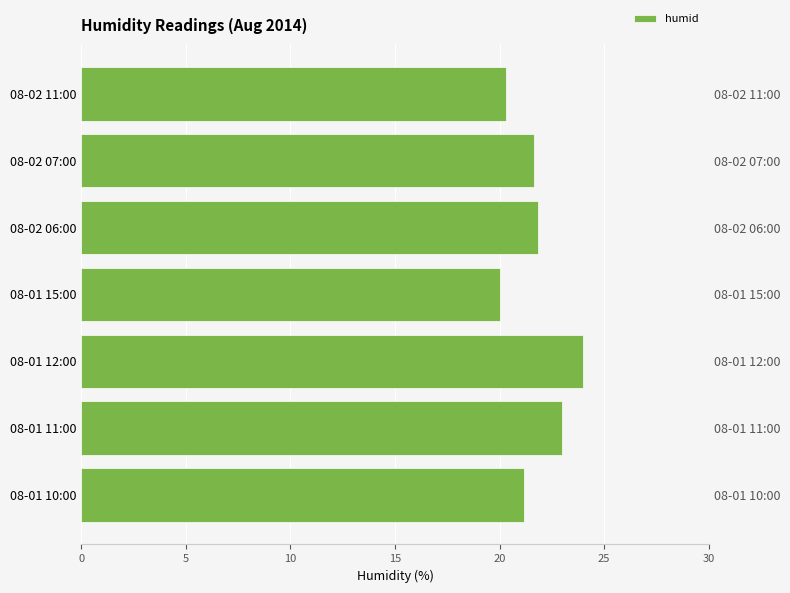

What is the average value?

21.7